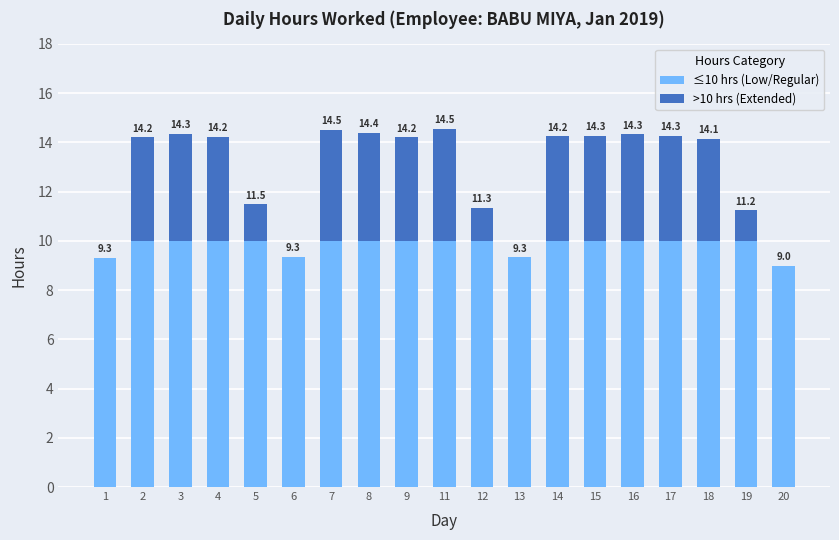

The value of ≤10 hrs (Low/Regular) at 9 is 10.0. True or false?

True